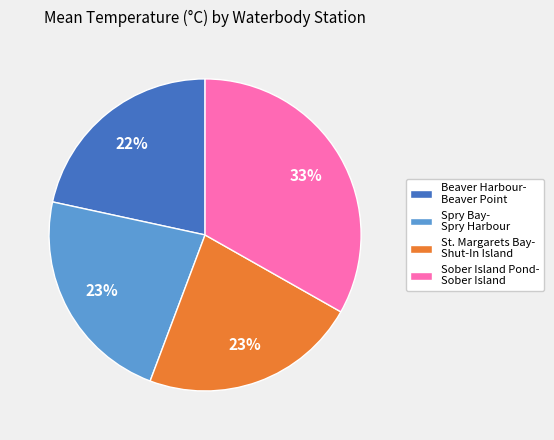

What is the smallest slice in the pie chart?

Beaver Harbour- Beaver Point